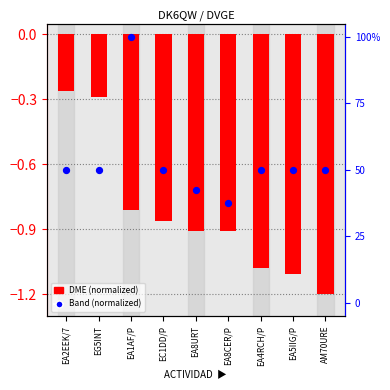

Which series reaches the maximum Y coordinate?

Band (normalized)